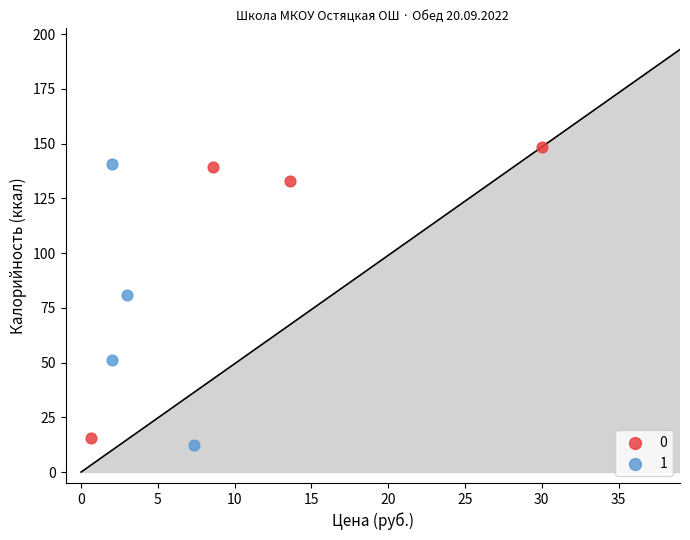

What are all the series names shown in the legend?

0, 1